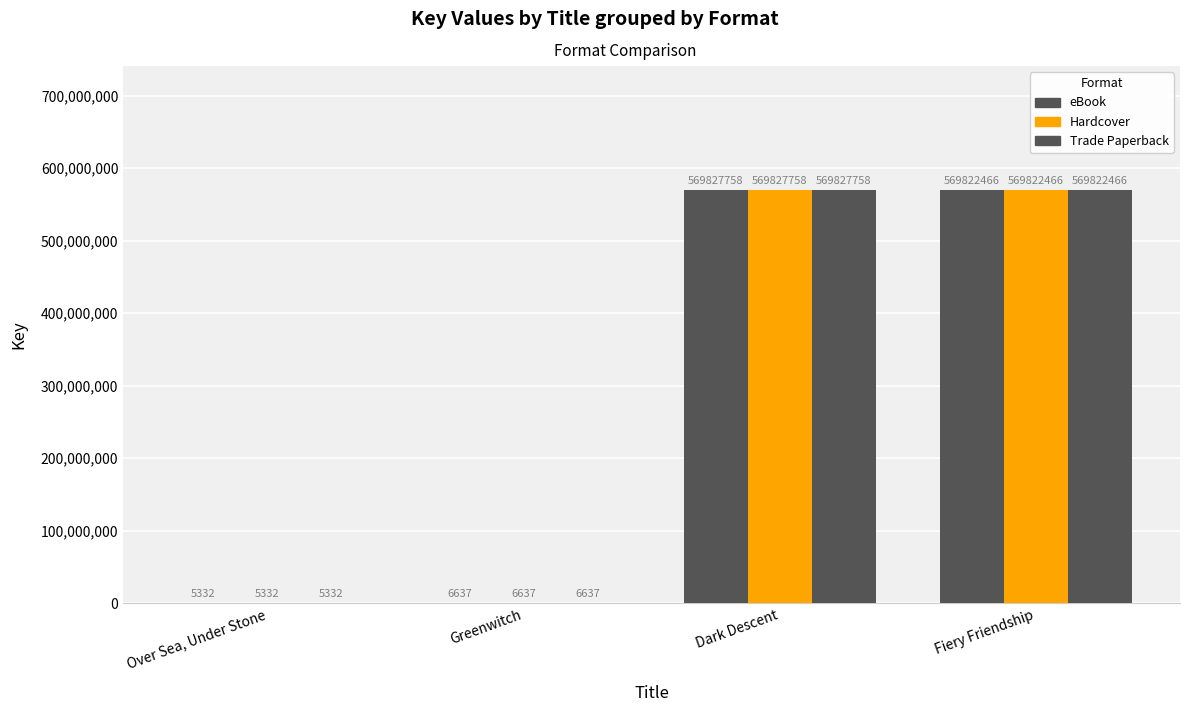

How many categories are shown in the chart?

4